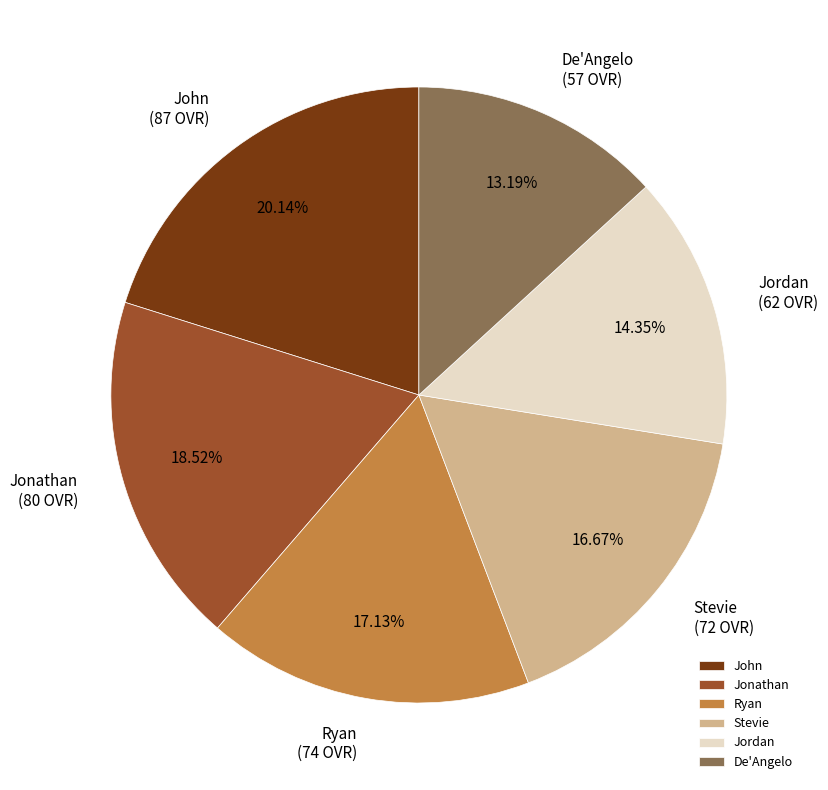

Is Ryan the majority of the pie?

No